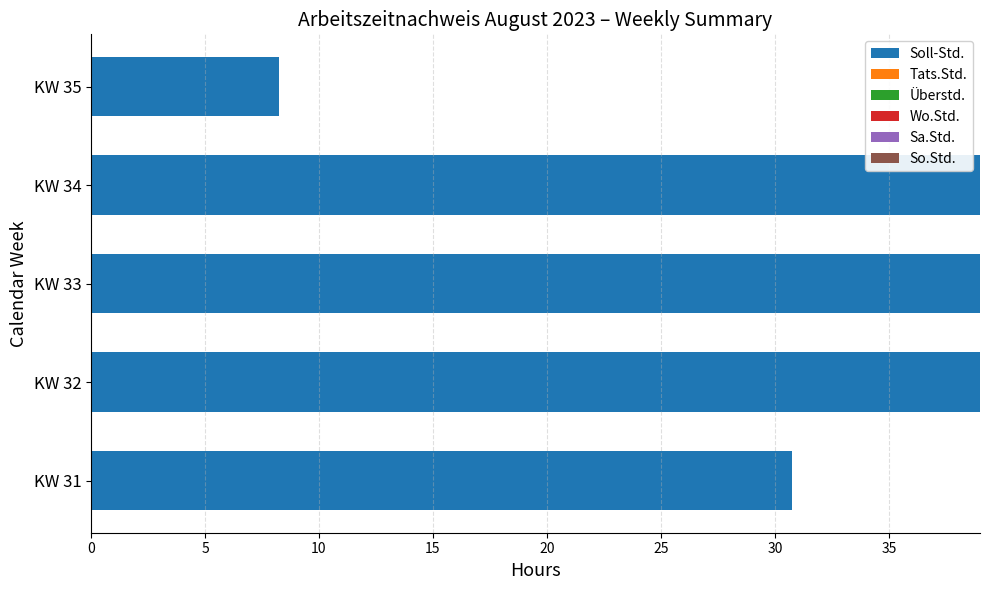

How many bars are there in total?

5